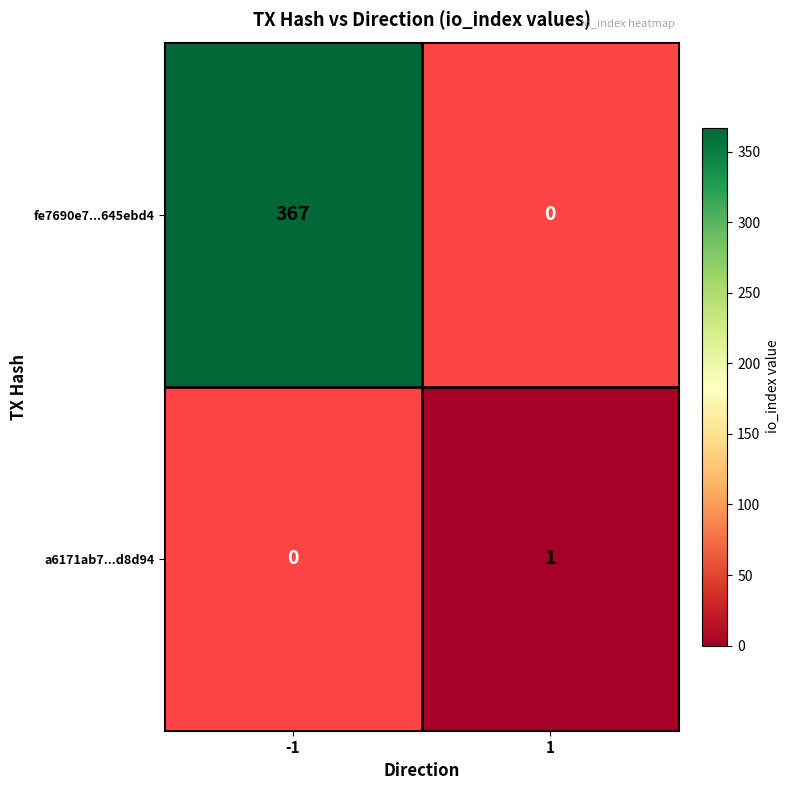

What is the sum of all fe7690e7...645ebd4 values?

367